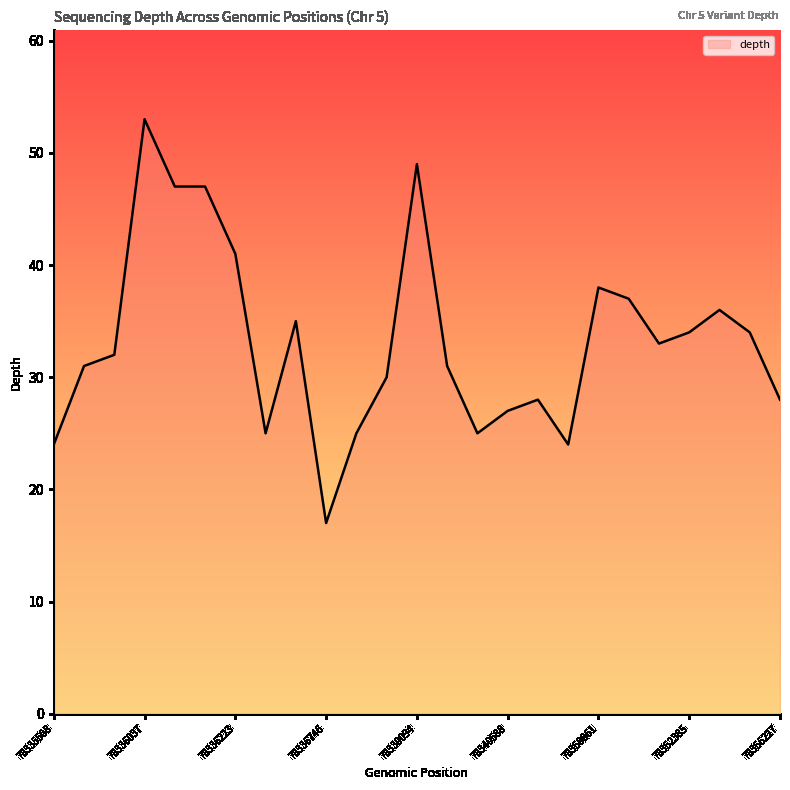

How many lines are shown in the chart?

1